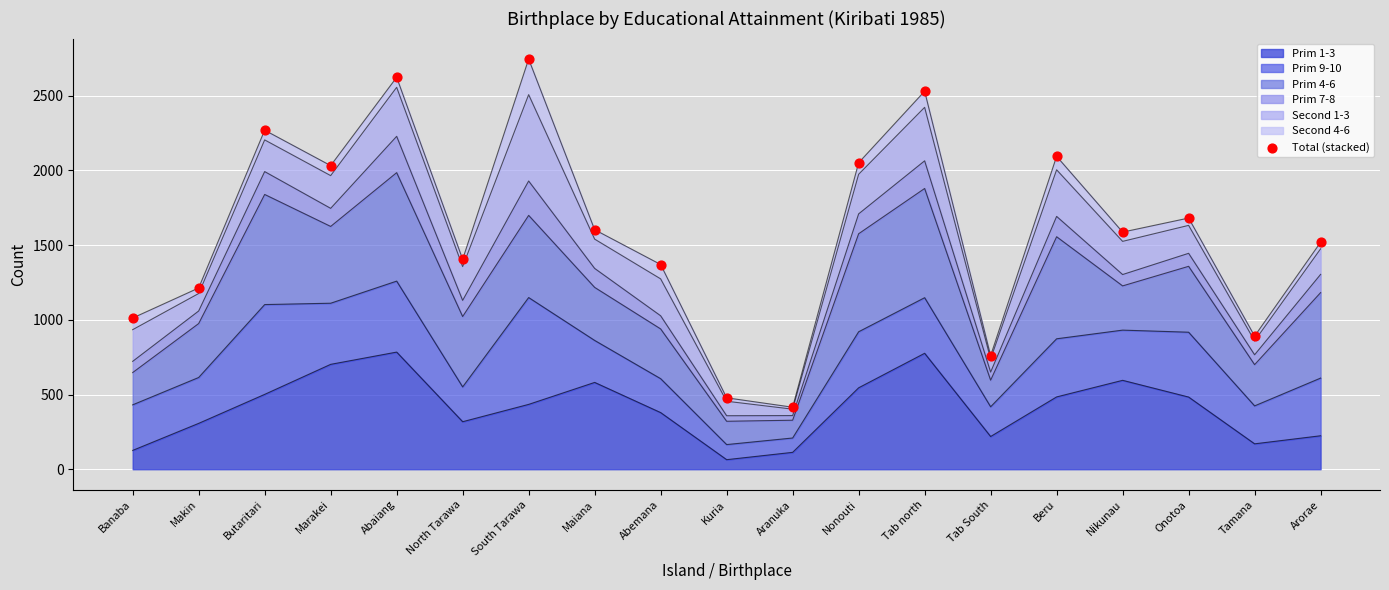

Which has a higher value, Tab north or Tamana?

Tab north